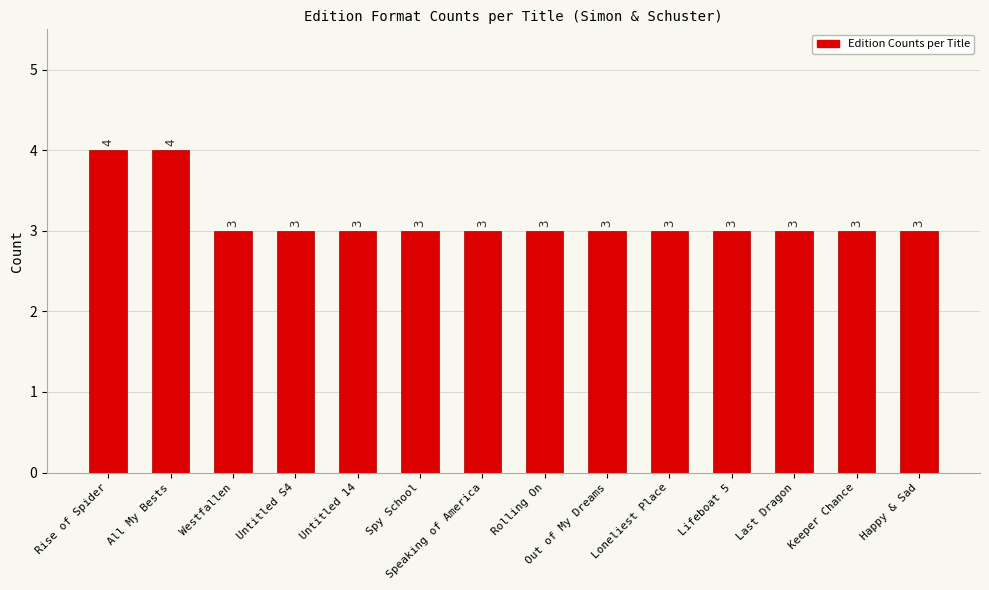

What is the smallest value displayed?

3